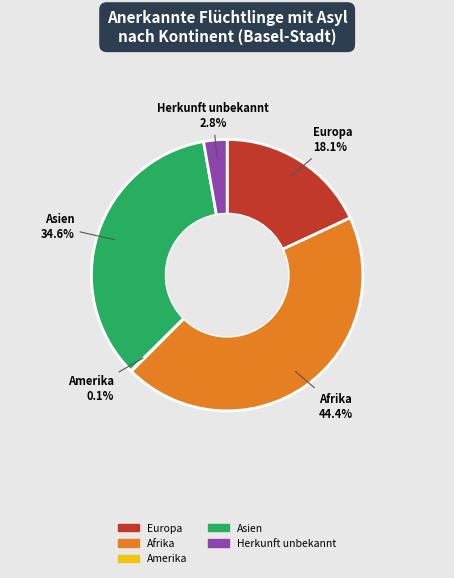

Is there any slice that represents more than half of the pie?

No